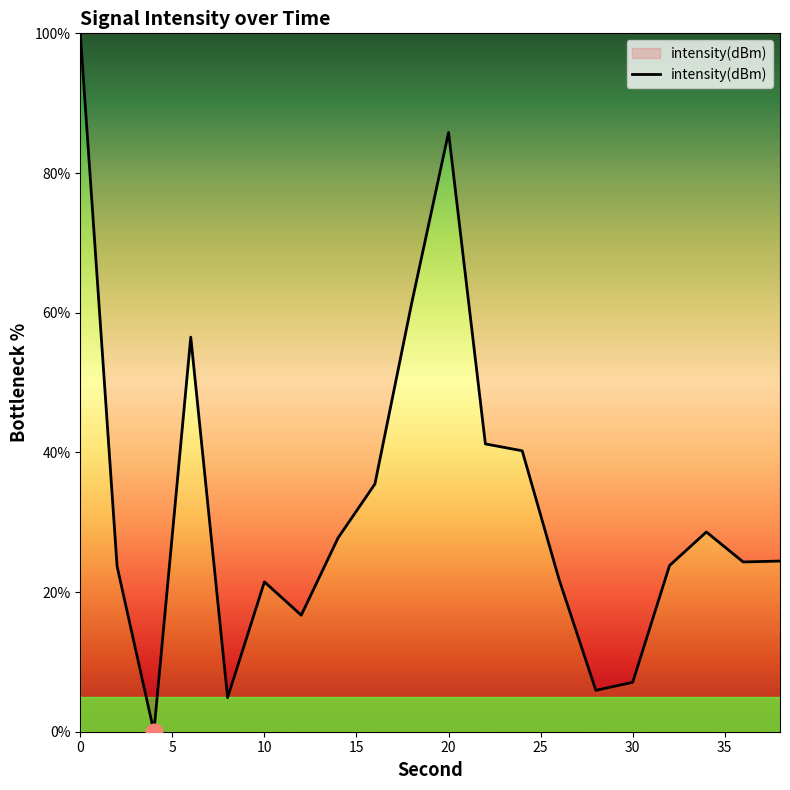

What is the maximum value shown in the chart?

100.0